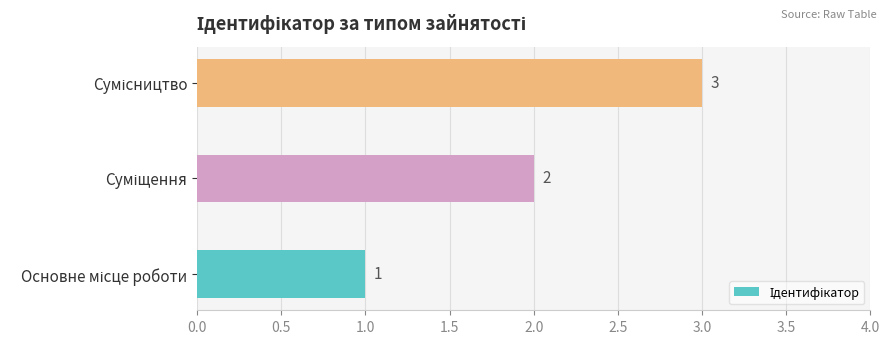

Count the values in the range 1 to 3.

3